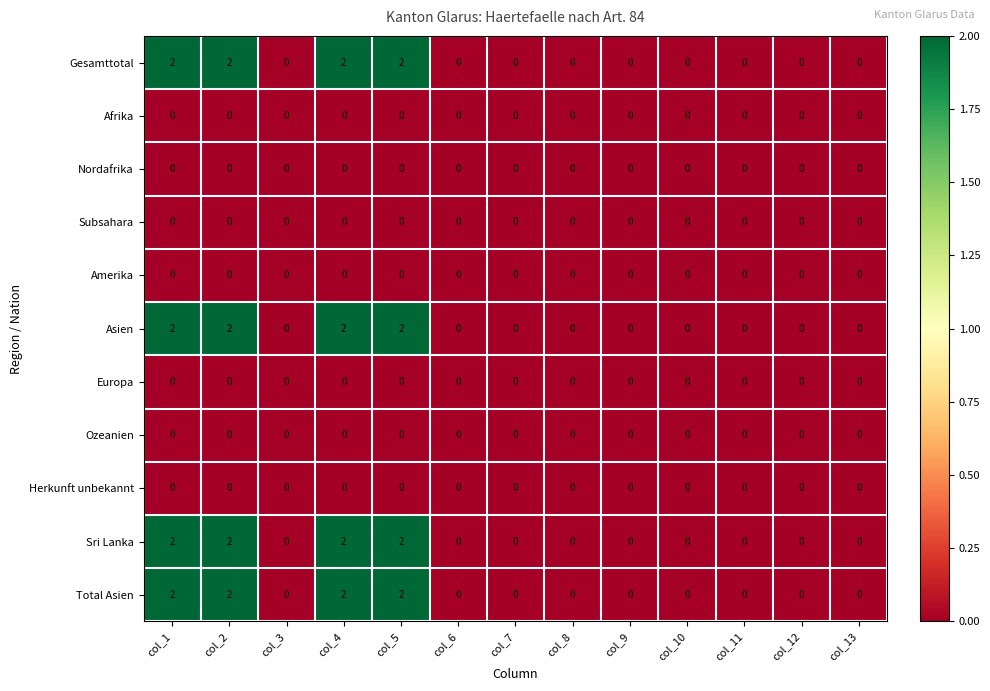

What is the total value across all series at col_5?

8